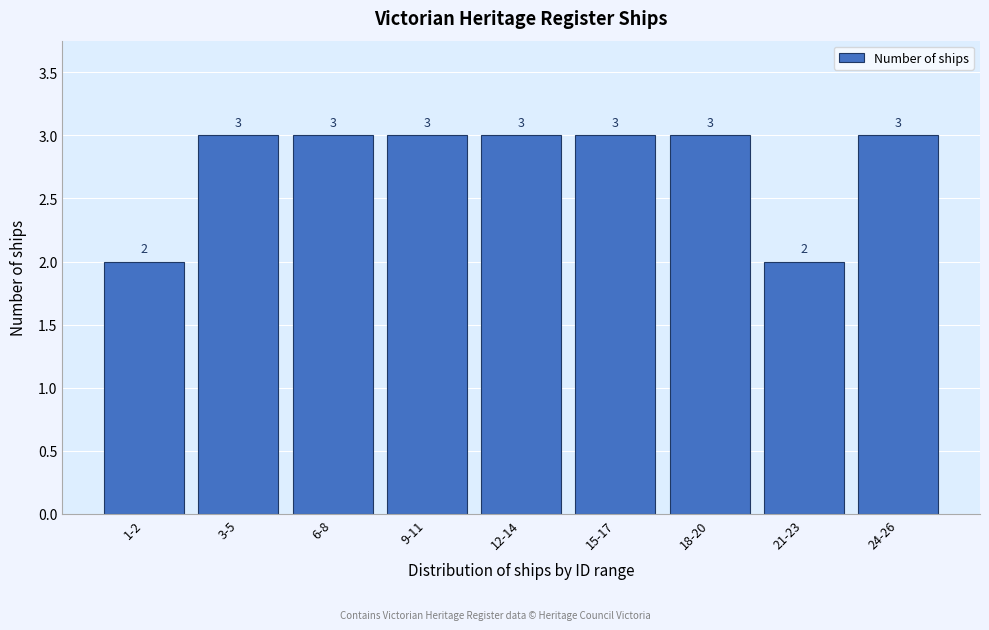

Reading left to right, transcribe all the data shown in this chart.

2	3	3	3	3	3	3	2	3